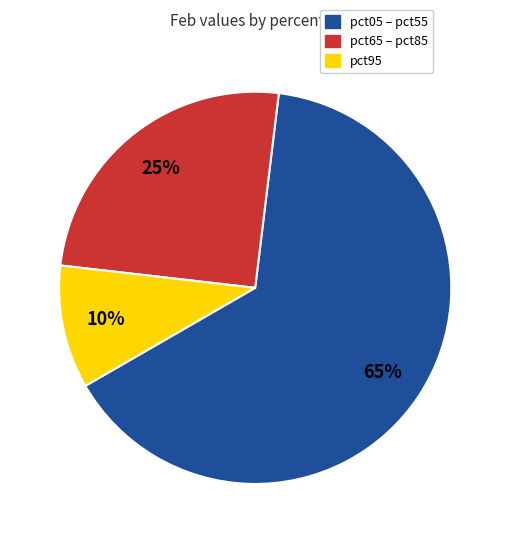

To the nearest percent, what is the average slice percentage?

33%